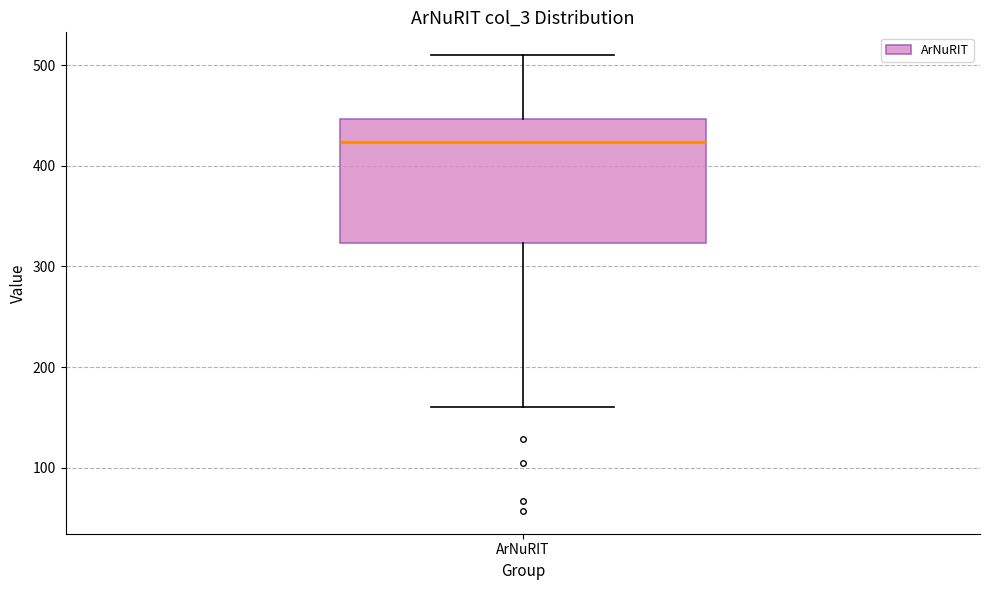

Read this box plot against the y-axis: the position of the median line, the range covered by the box, and the ends of both whiskers. The values are not printed on the chart, so give them approximately, as read against the axis.

median 420, box 320 to 450, whiskers 160 to 510